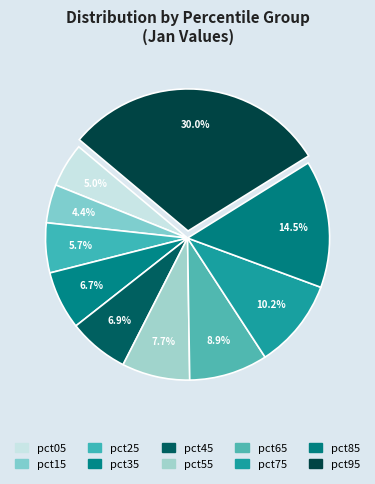

Is pct15 the majority of the pie?

No